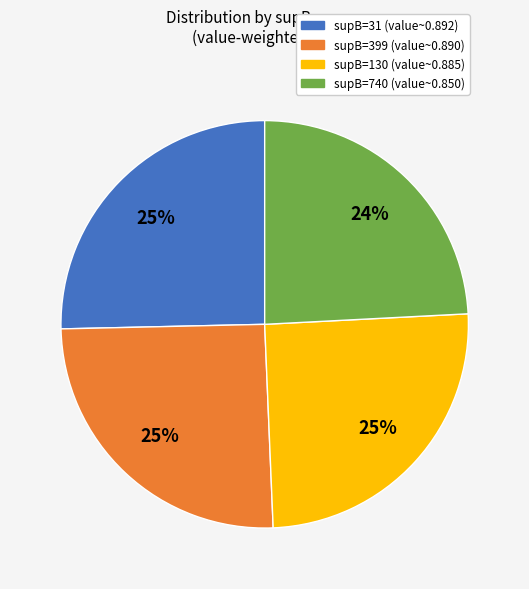

Is there a majority slice in this chart?

No